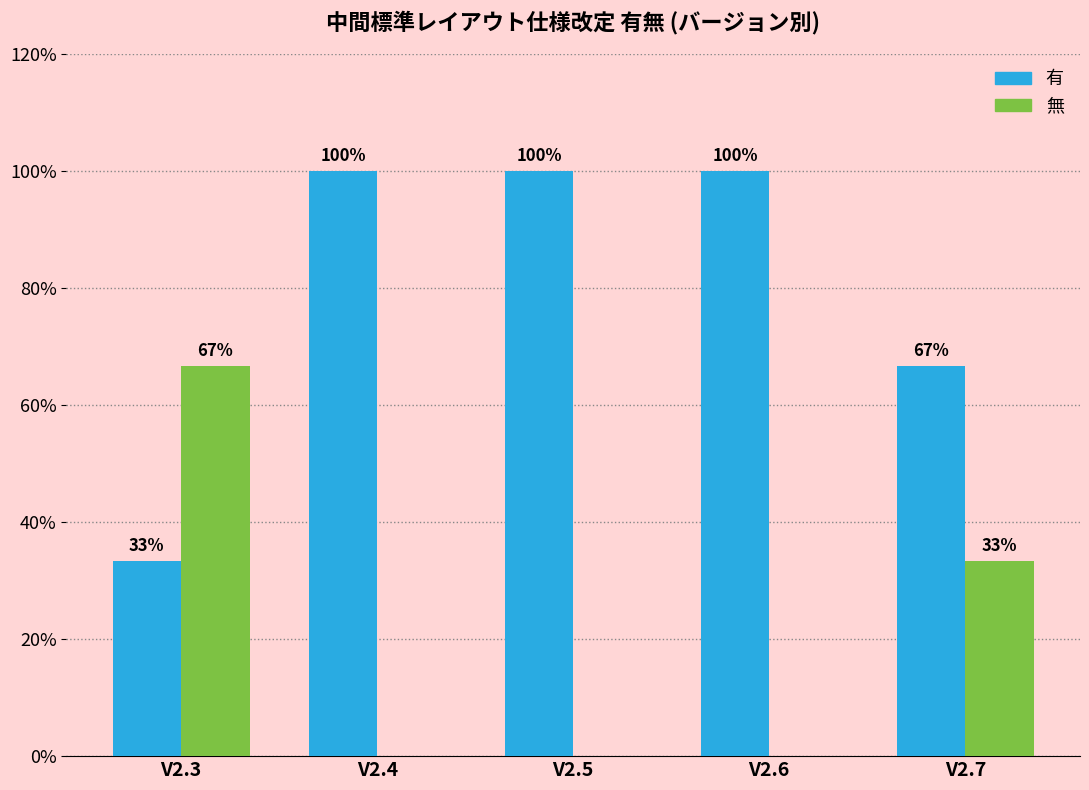

At how many categories does at least one series exceed 0?

5